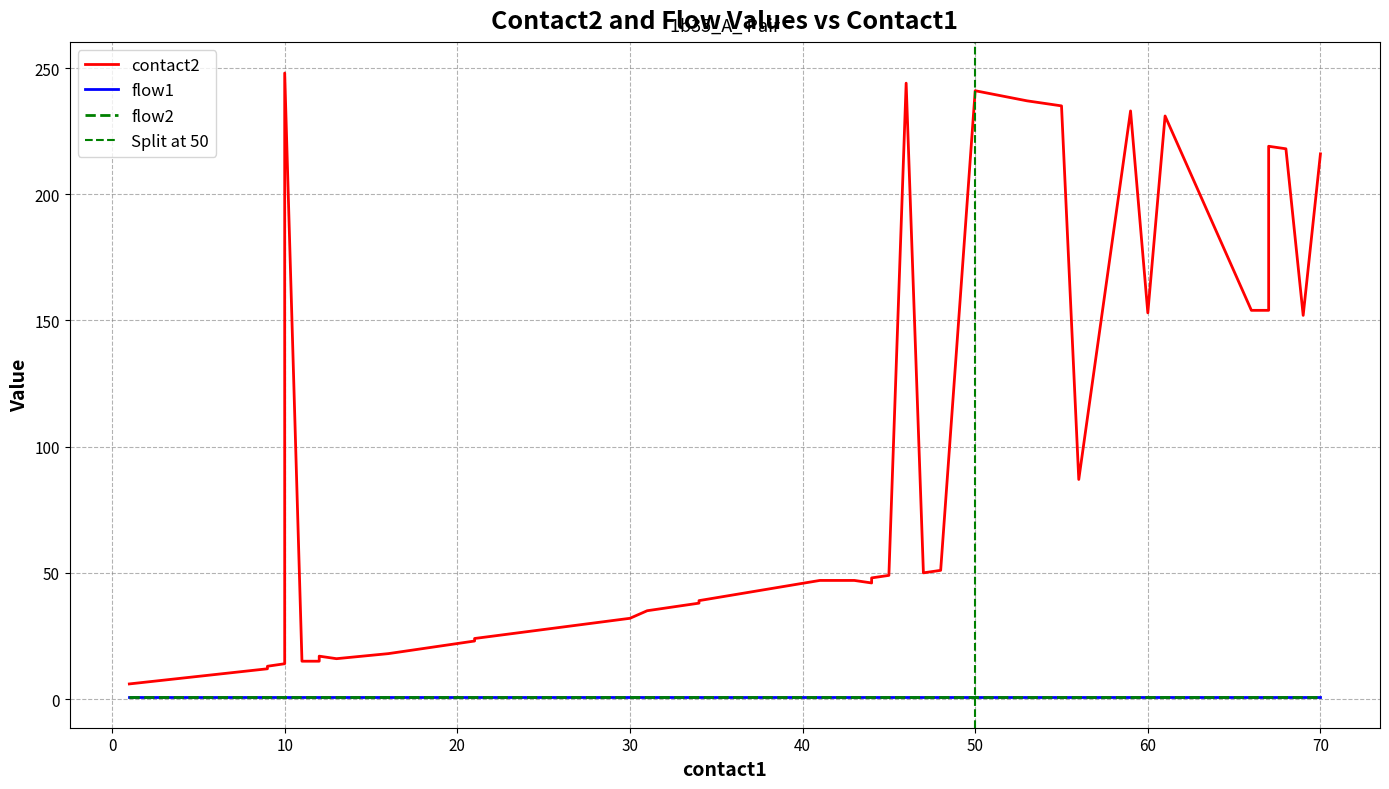

The value of flow1 at 8 is 2. True or false?

False